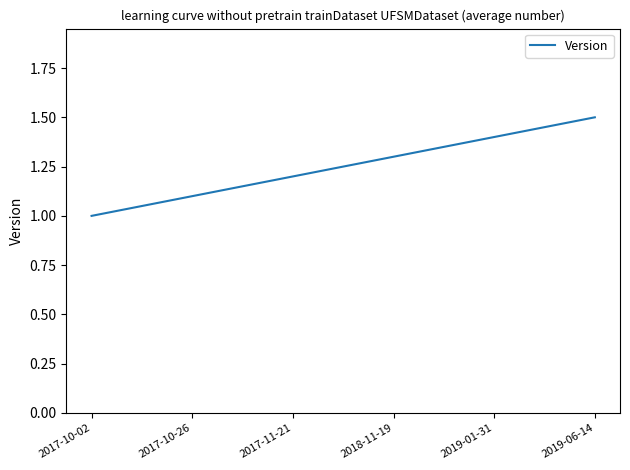

Does the chart have visible grid lines?

No